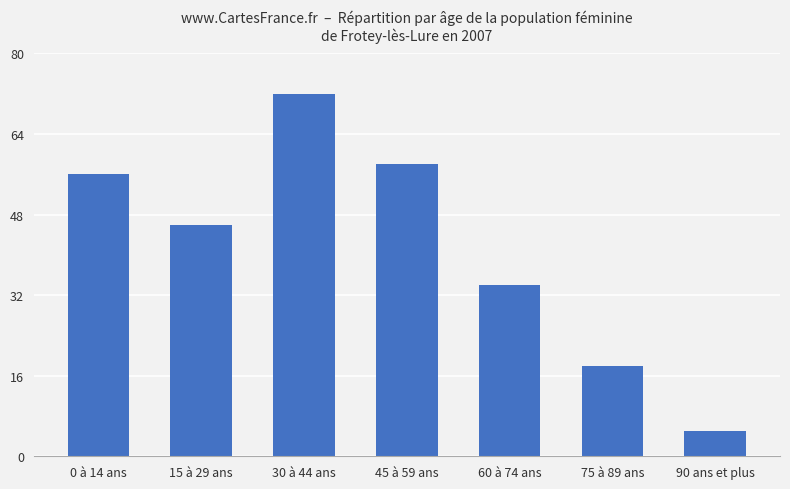

True or false: the data shows 18 at 75 à 89 ans.

True